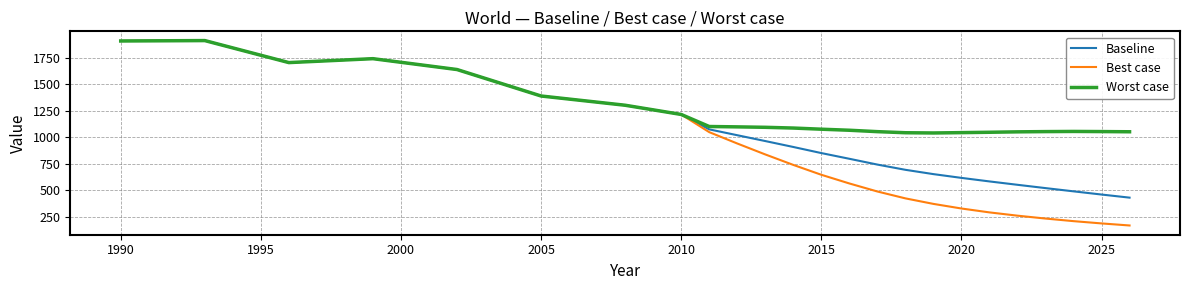

What is the lowest value of the Baseline series?

429.7